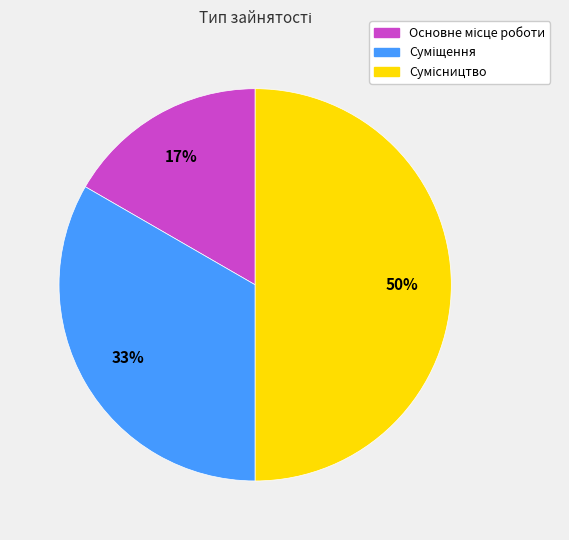

To the nearest percent, what is the average slice percentage?

33%